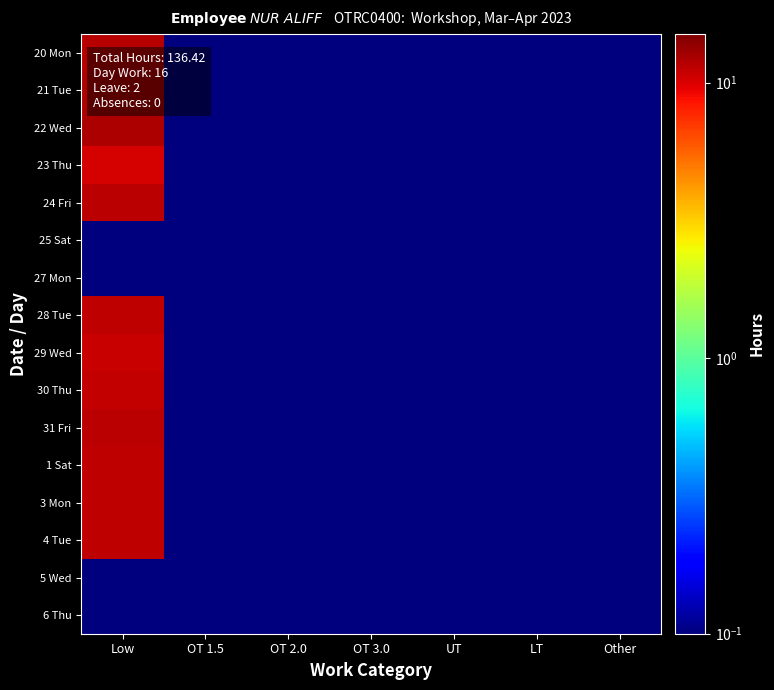

At which category is the sum across all series the highest?

Low